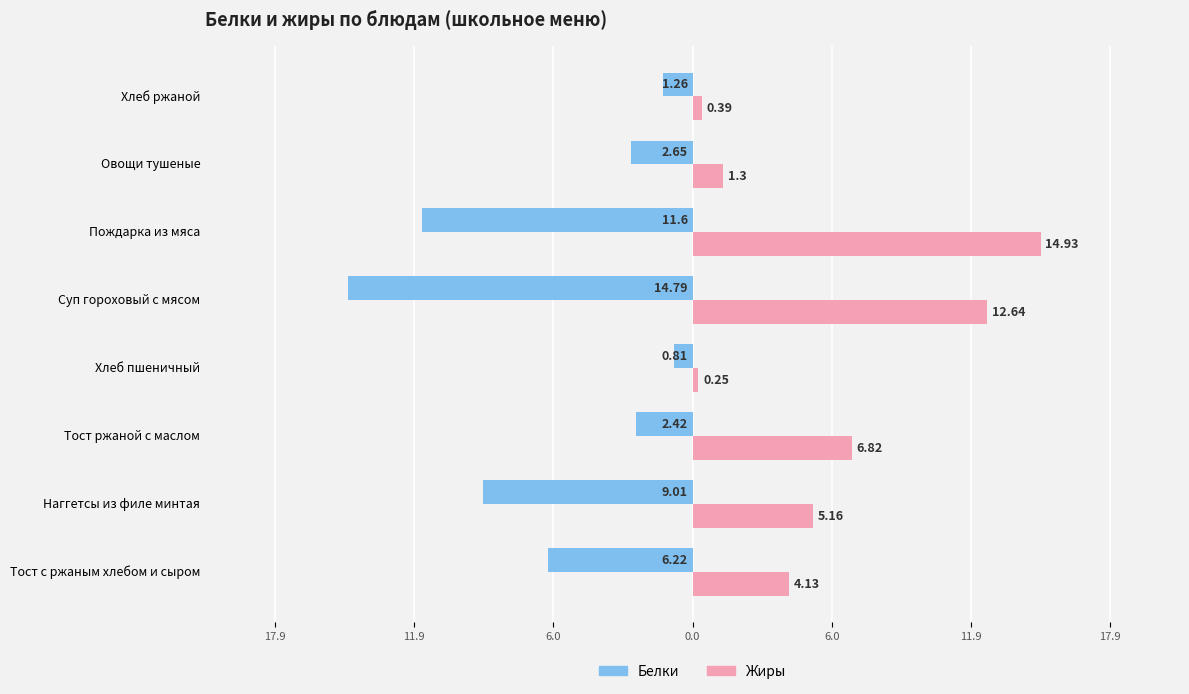

What are all the series names shown in the legend?

Белки, Жиры